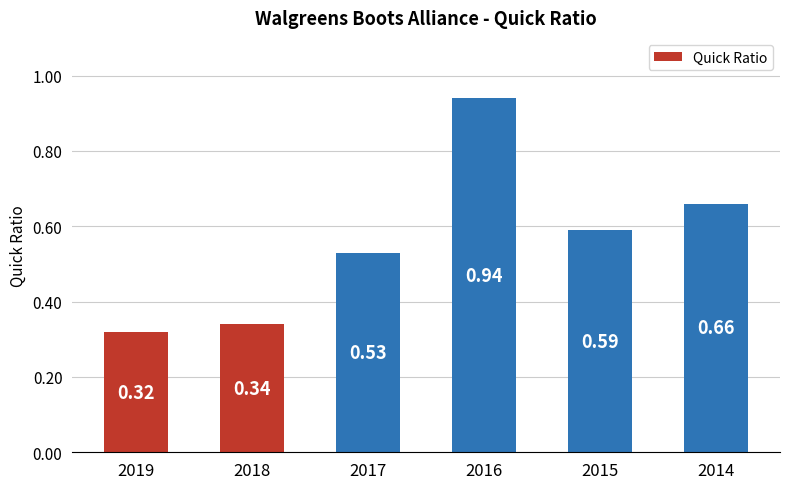

What is the change in value from 2018 to 2014?

+0.3